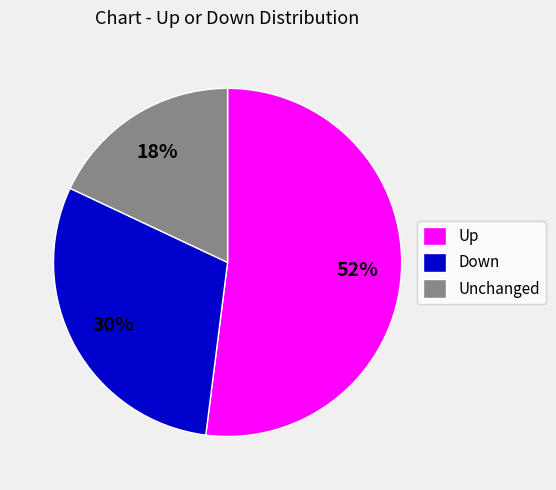

Which category has the smallest portion of the pie?

Unchanged